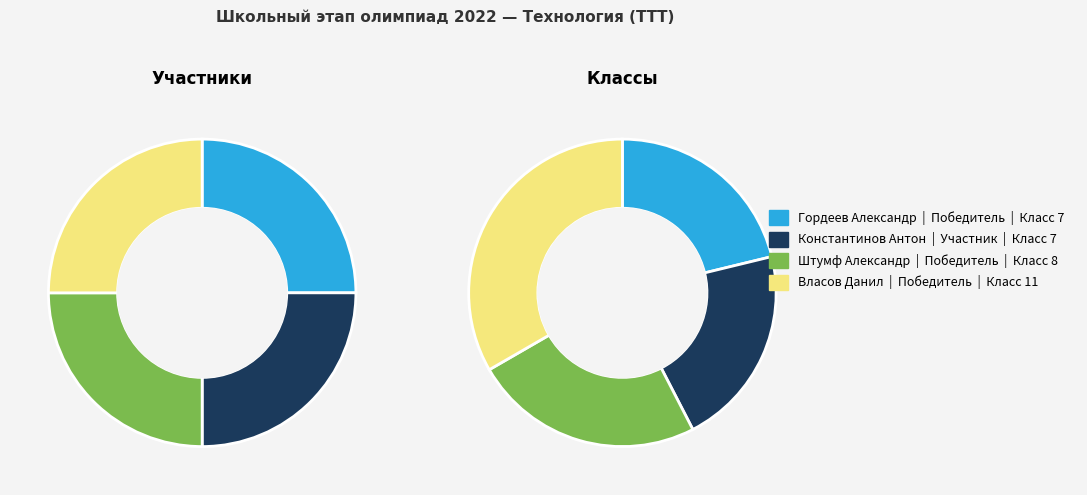

To the nearest percent, what is the combined percentage of Константинов Антон and Штумф Александр?

45%